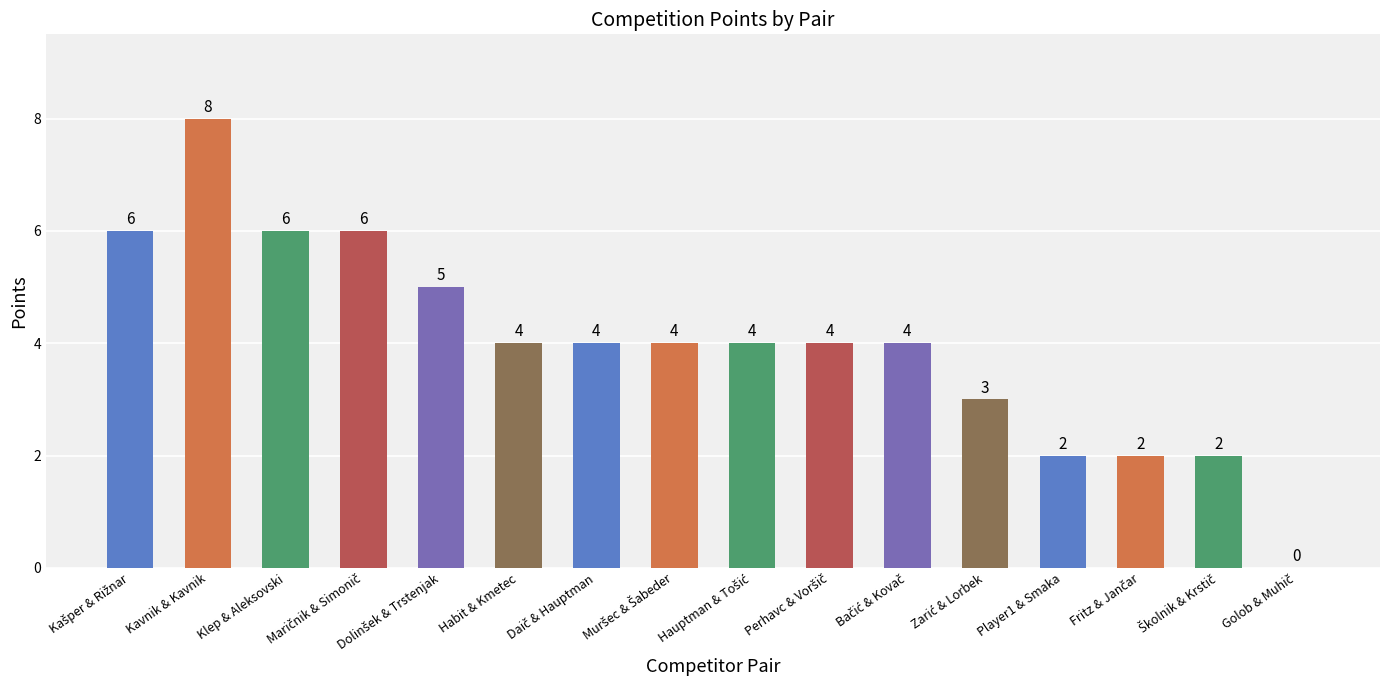

What is the greatest value displayed?

8